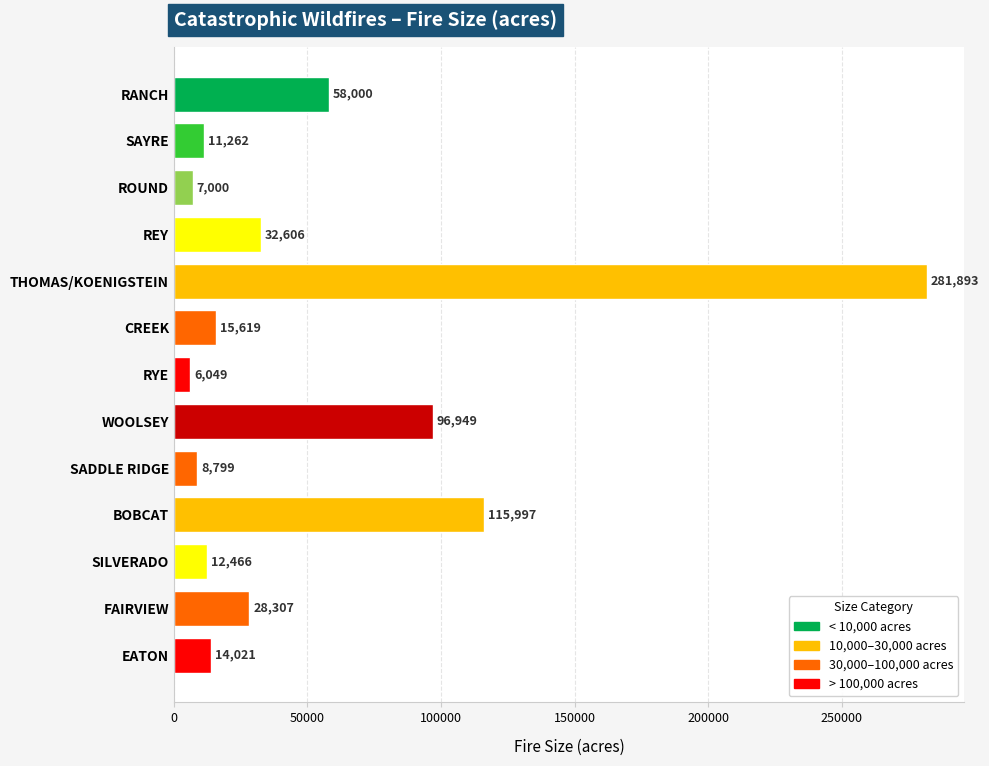

Reading top to bottom, transcribe all the data shown in this chart.

58000	11262	7000	32606	281893	15619	6049	96949	8799	115997	12466	28307	14021